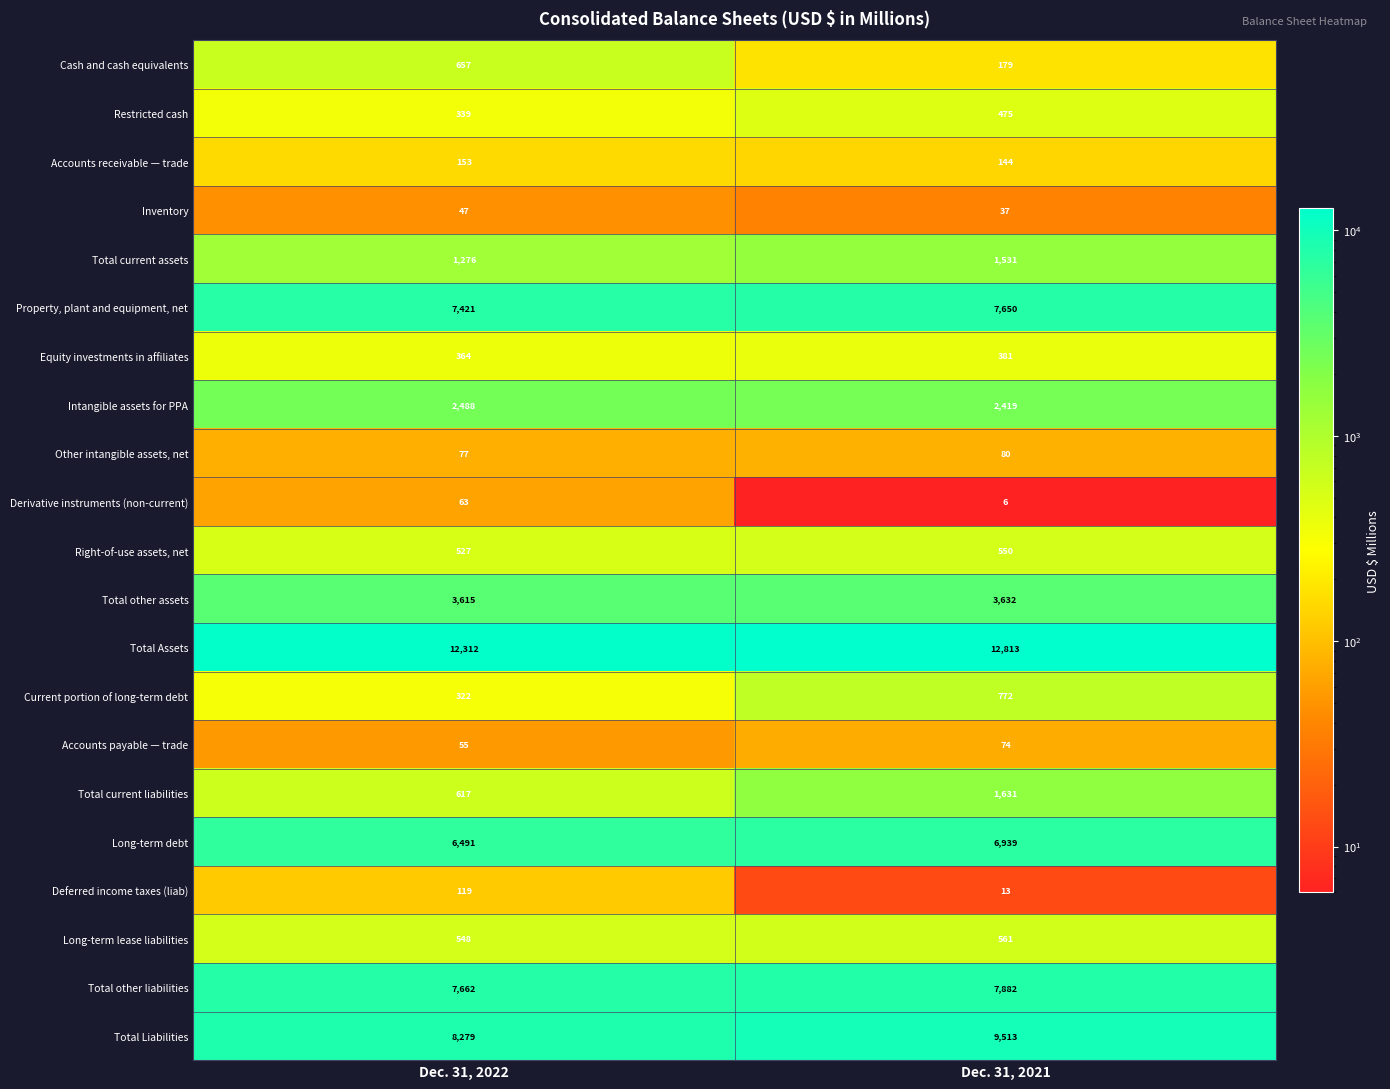

The Equity investments in affiliates series shows 651 at Dec. 31, 2021. True or false?

False